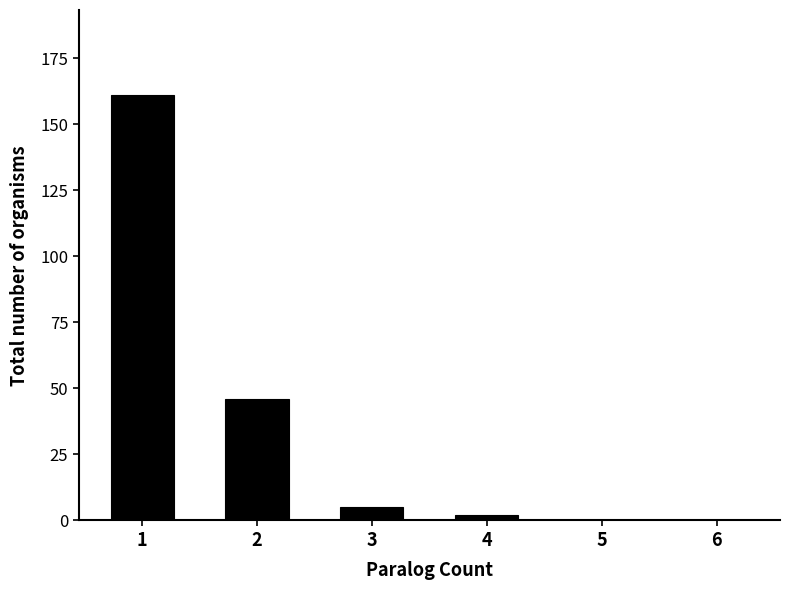

Which category has the highest value across all series?

1